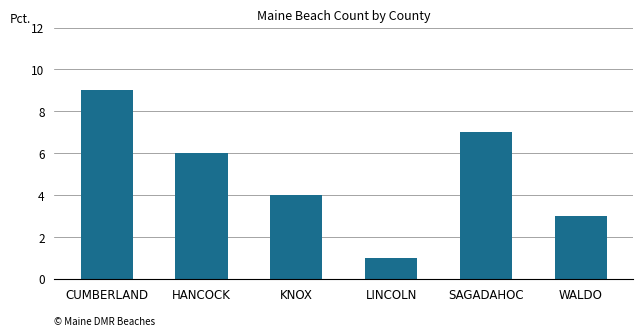

List the labels in order of value, largest first.

CUMBERLAND, SAGADAHOC, HANCOCK, KNOX, WALDO, LINCOLN